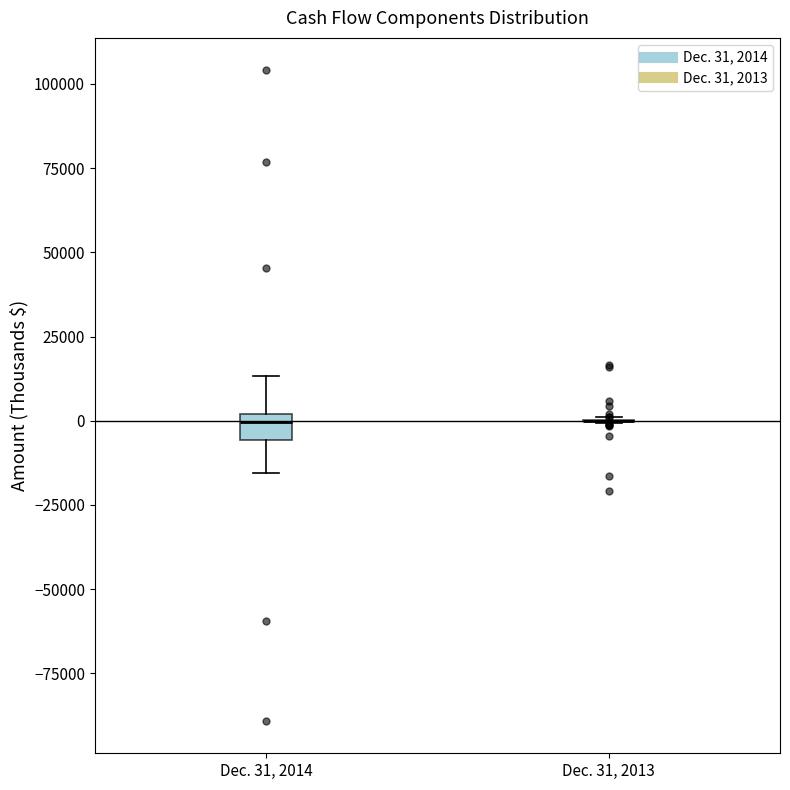

Comparing the boxes themselves (not the whiskers), which one is the tallest?

Dec. 31, 2014